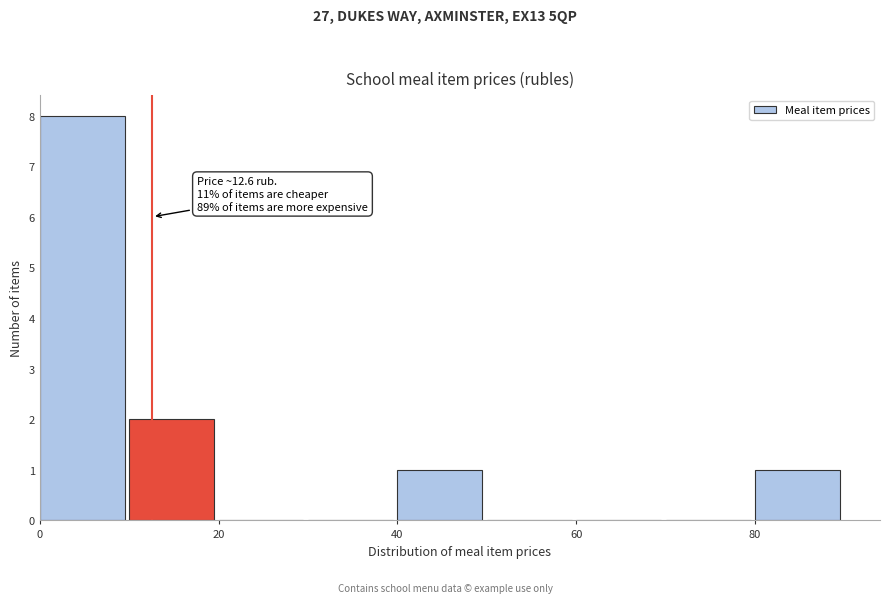

Over which range of the x-axis is the bar tallest?

0 to 10